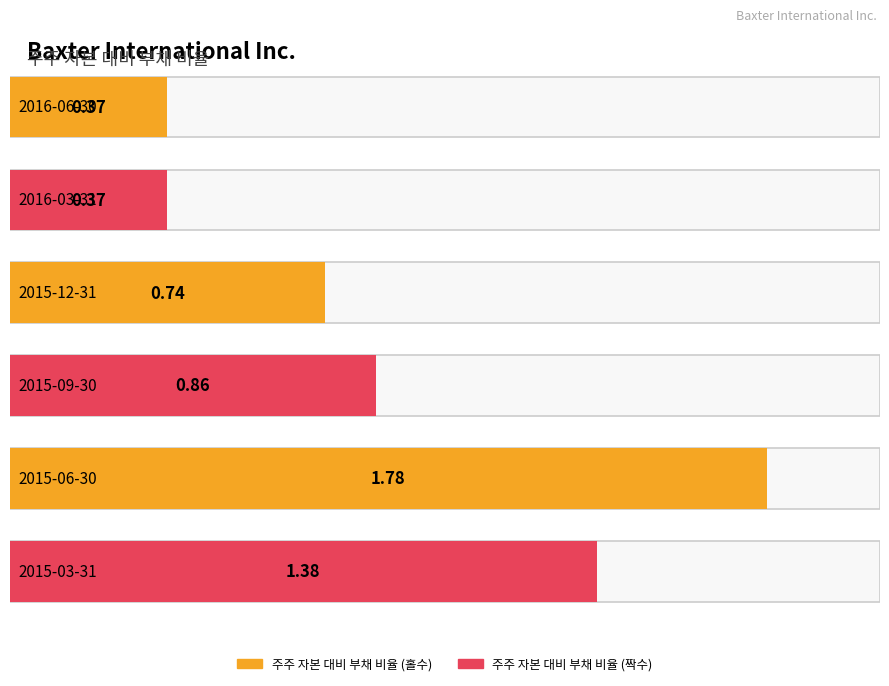

List the labels in order of value, largest first.

2015-06-30, 2015-03-31, 2015-09-30, 2015-12-31, 2016-06-30, 2016-03-31